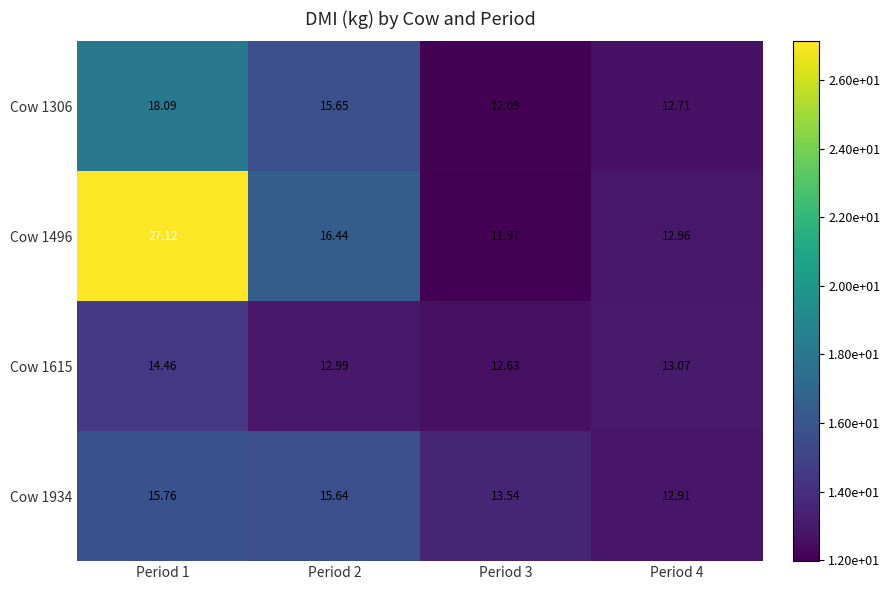

Is the value of Cow 1934 at Period 1 greater than the value of Cow 1496 at Period 4?

Yes